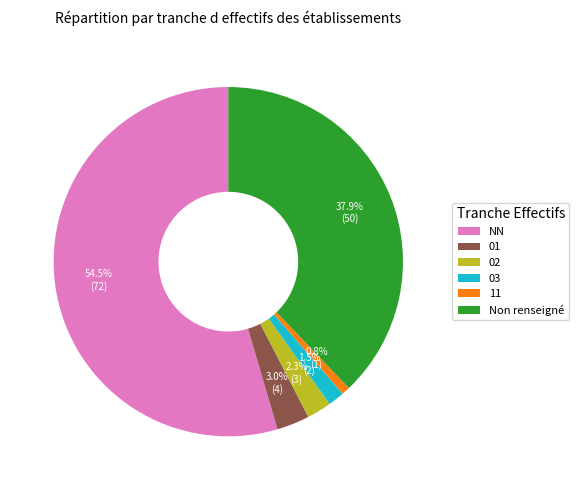

The 02 slice represents 10% of the pie. True or false?

False